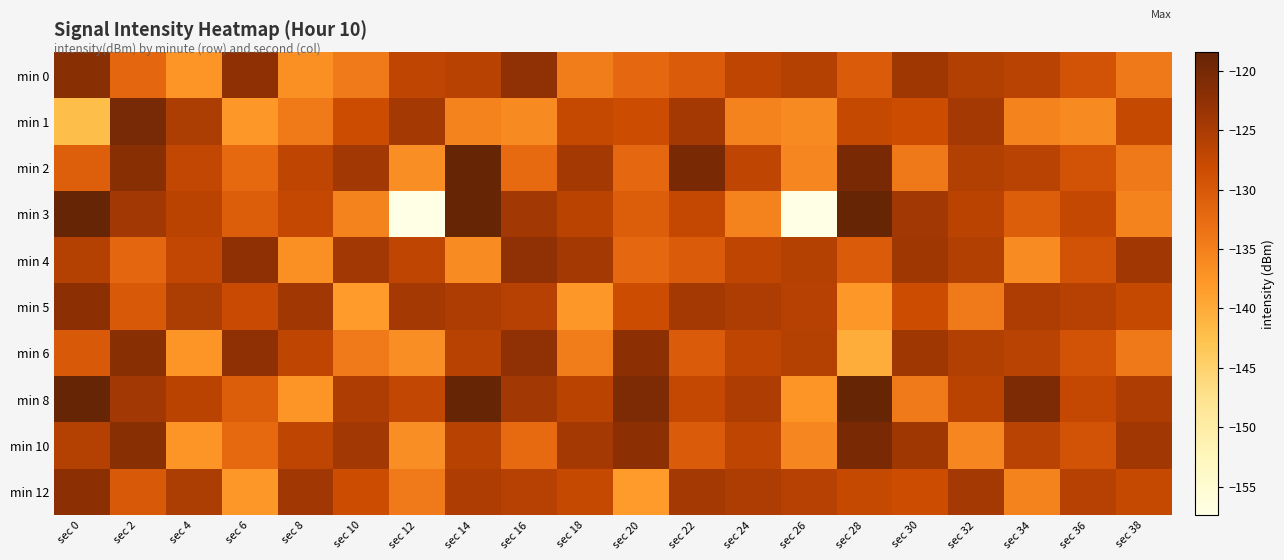

Rank the series at sec 30 from lowest to highest value.

min 8, min 2, min 1, min 5, min 12, min 3, min 0, min 4, min 6, min 10